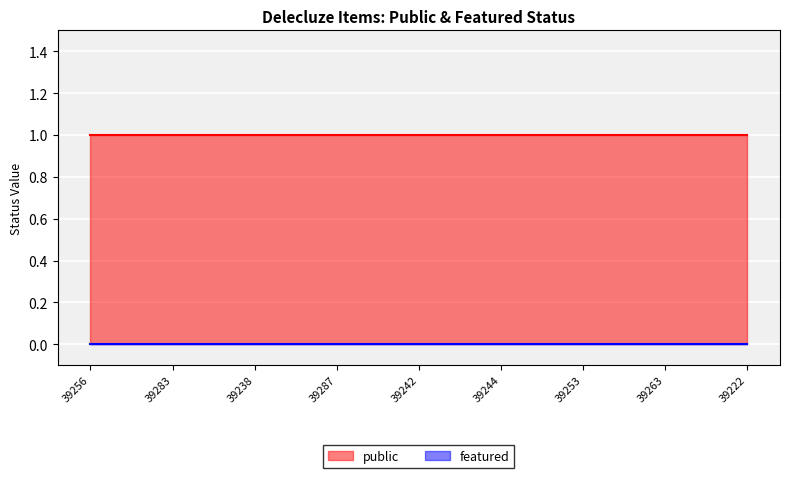

True or false: public has more than 2 interior local peaks.

False